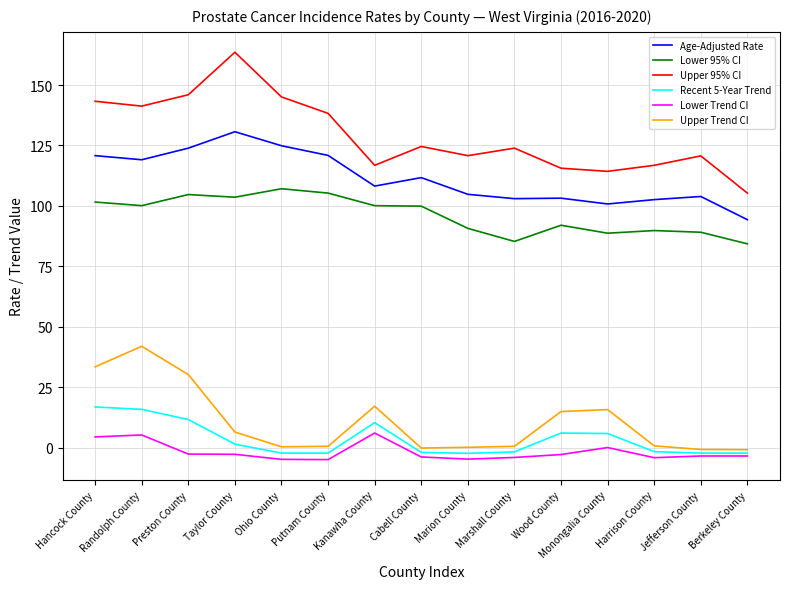

What are all the series names shown in the legend?

Age-Adjusted Rate, Lower 95% CI, Upper 95% CI, Recent 5-Year Trend, Lower Trend CI, Upper Trend CI